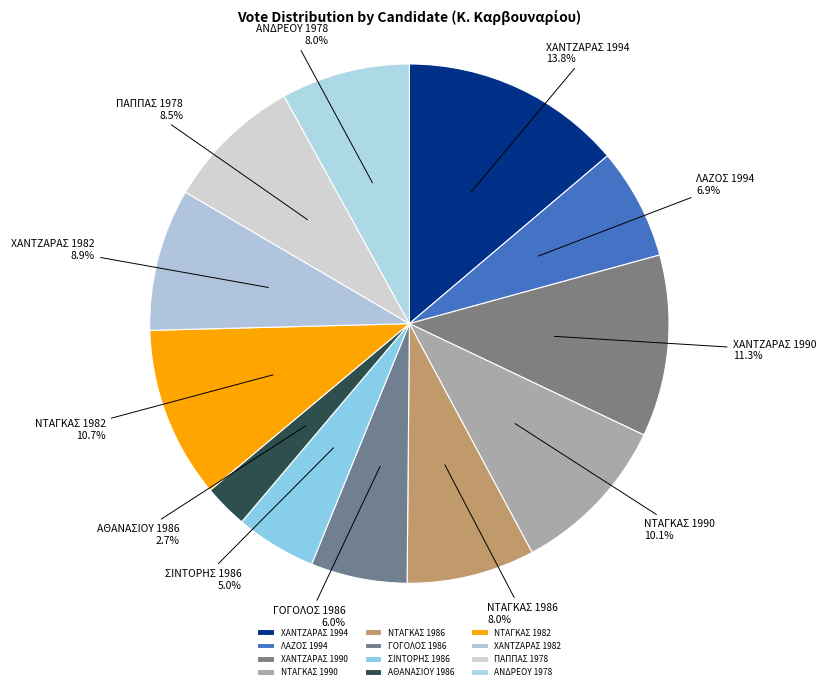

Which slice is the smallest?

ΑΘΑΝΑΣΙΟΥ 1986